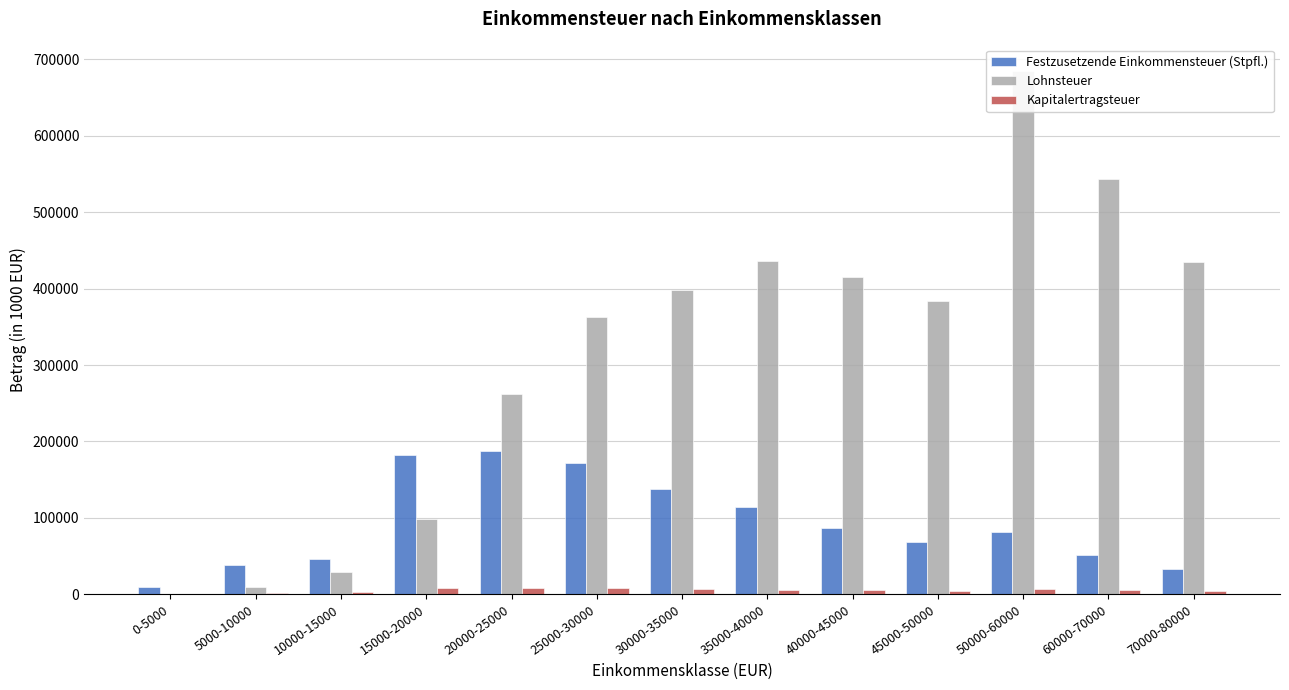

Which label corresponds to the largest value in the chart?

50000-60000